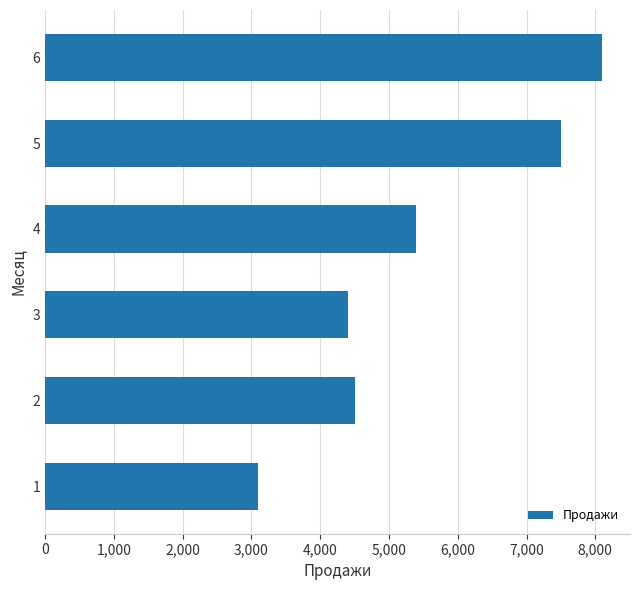

Between 4 and 3, which is larger?

4